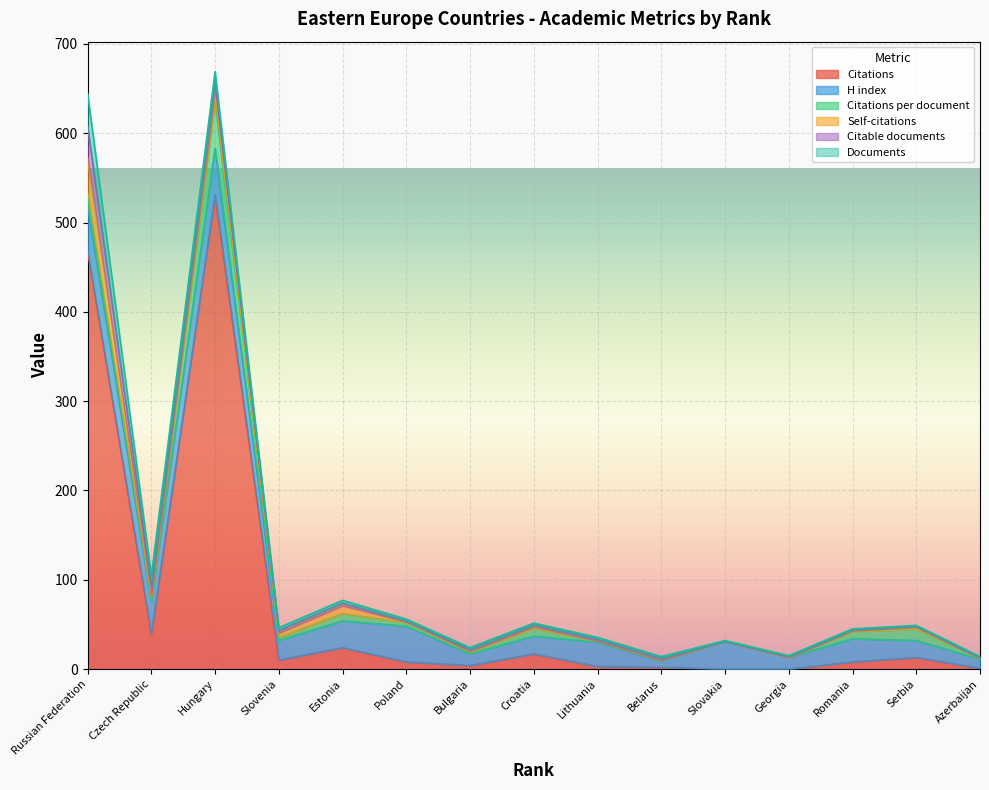

Is it true that Self-citations equals 3.4 at Croatia?

False